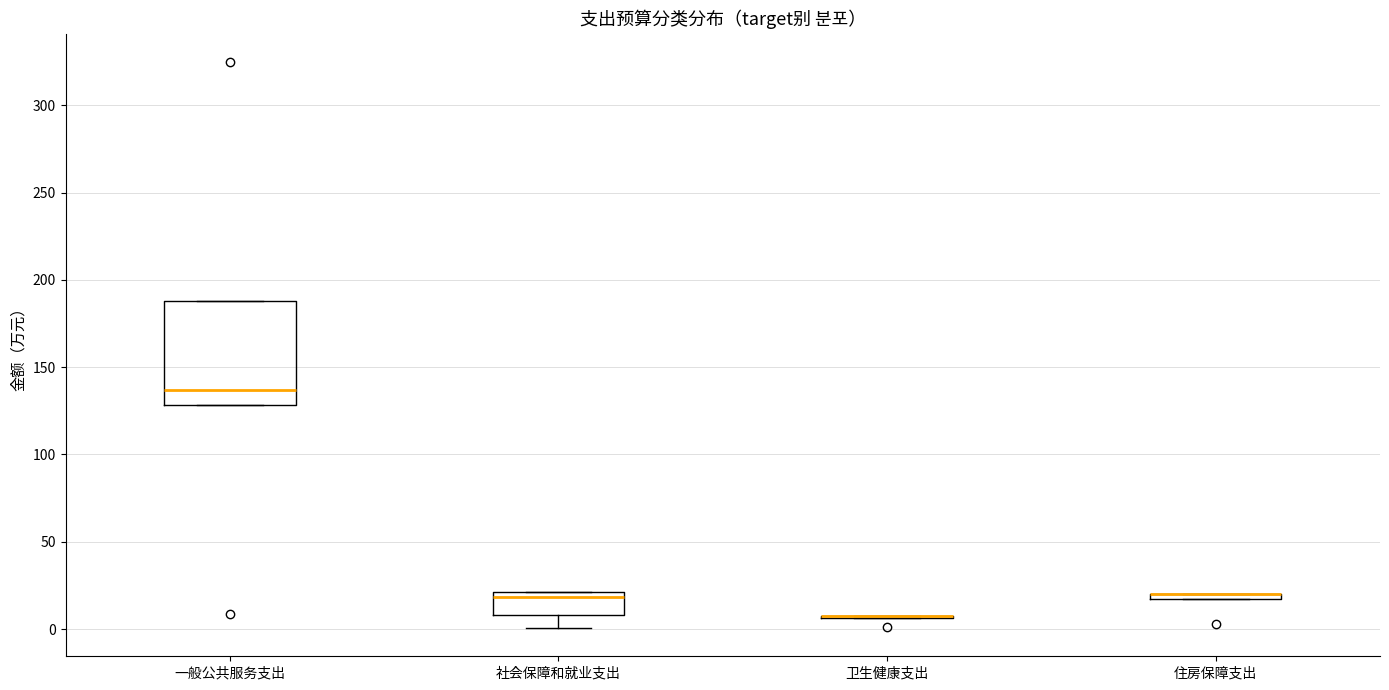

Comparing the boxes themselves (not the whiskers), which one is the tallest?

一般公共服务支出